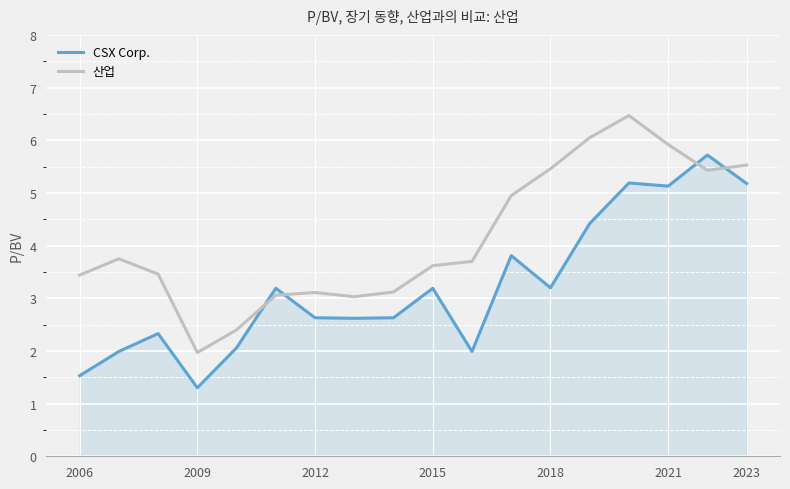

Which series ends up on top after the final intersection of CSX Corp. and 산업?

산업